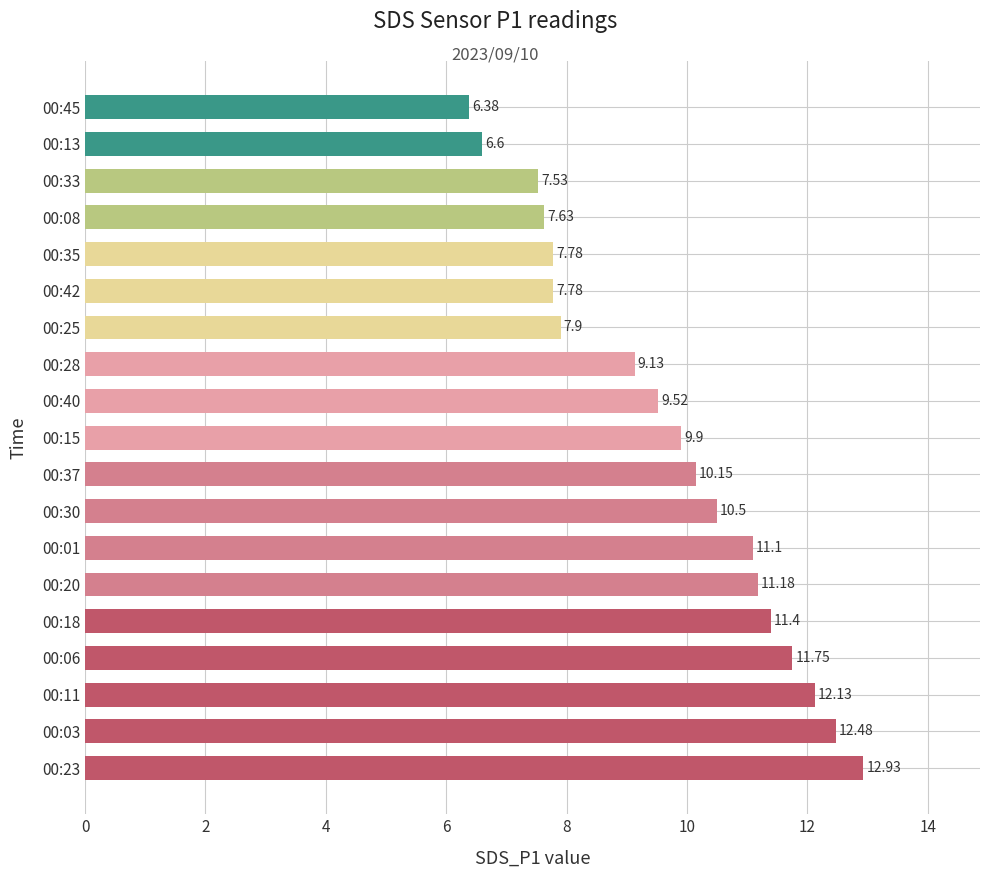

Approximately how many times larger is the value at 00:37 compared to 00:06?

0.9